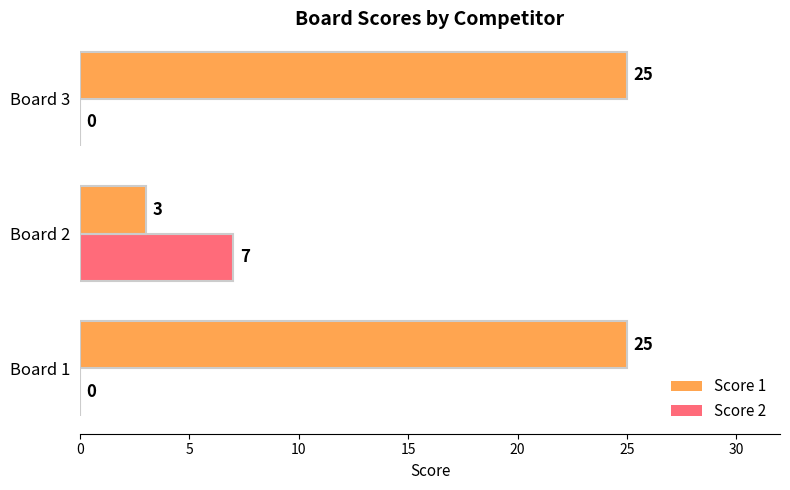

Which series has the largest total across all categories?

Score 1